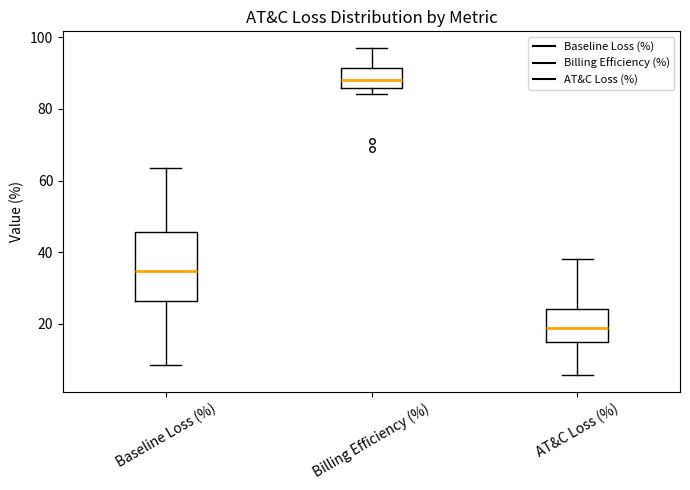

Reading left to right, transcribe this box plot: for each box, give where its median line is, the range the box spans, and where its two whiskers end, as read against the y-axis. The values are not printed on the chart, so give them approximately, as read against the axis.

Baseline Loss (%): median 34, box 26 to 46, whiskers 8 to 64
Billing Efficiency (%): median 88, box 86 to 92, whiskers 84 to 98
AT&C Loss (%): median 18, box 14 to 24, whiskers 6 to 38